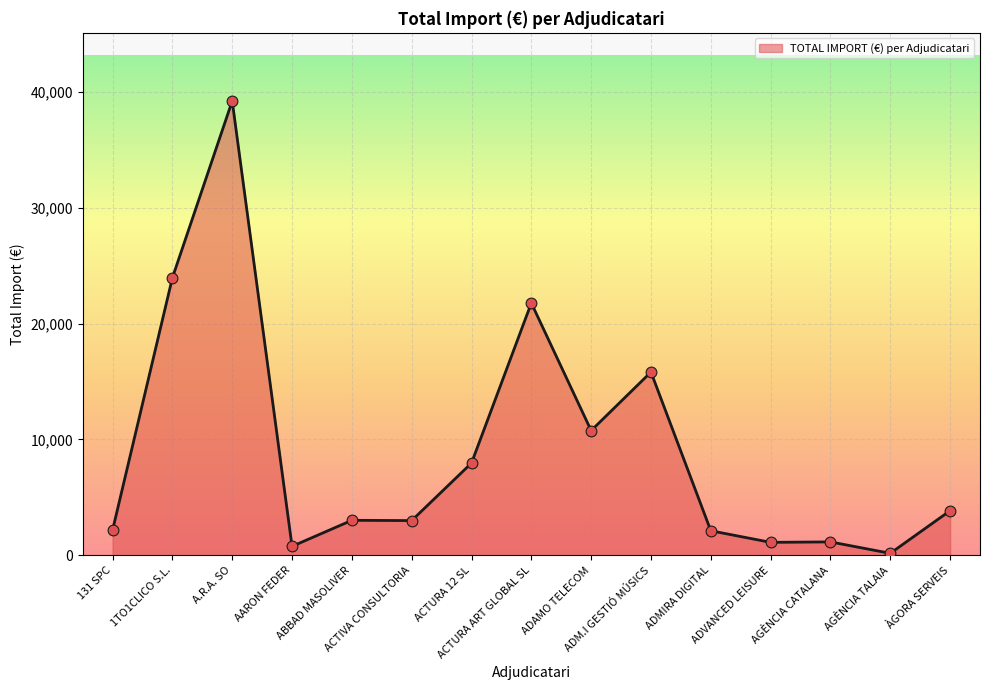

Between ADM.I GESTIÓ MÚSICS and AGÈNCIA CATALANA, which is larger?

ADM.I GESTIÓ MÚSICS